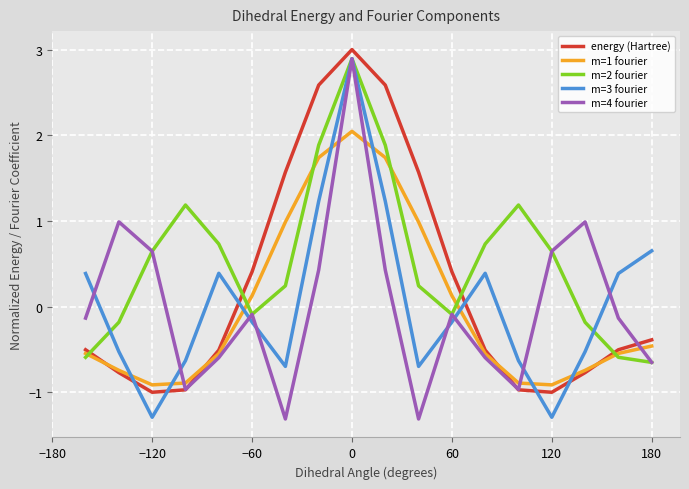

Which series has the widest spread of values?

m=4 fourier